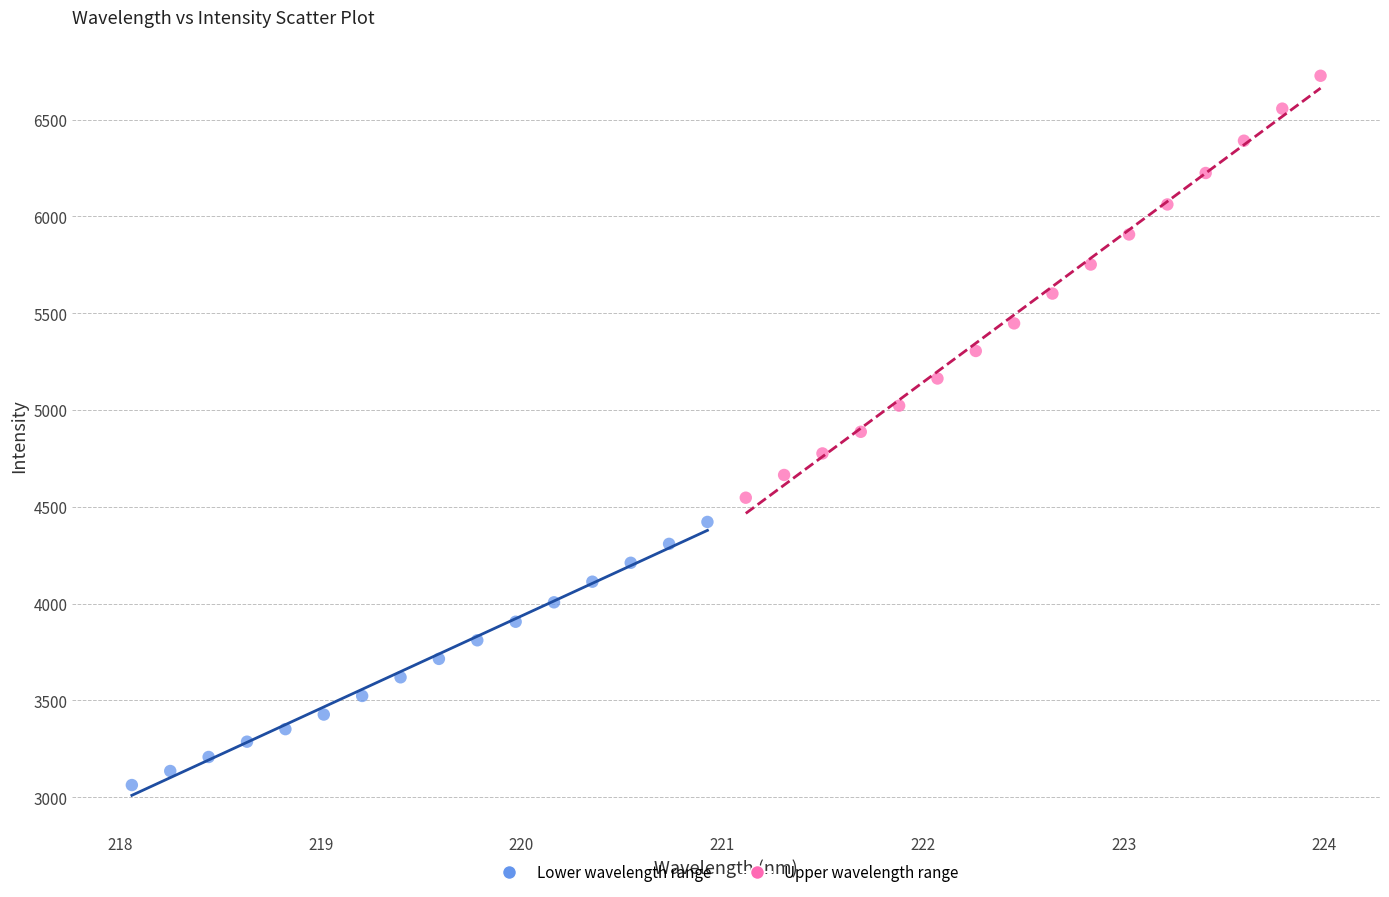

Which series has the widest spread of Y values?

Upper wavelength range